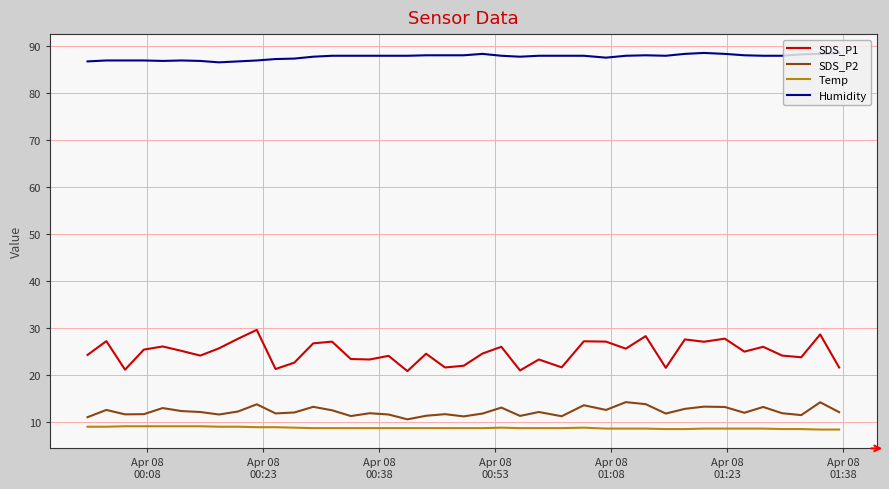

Which series has the largest range (max minus min)?

SDS_P1